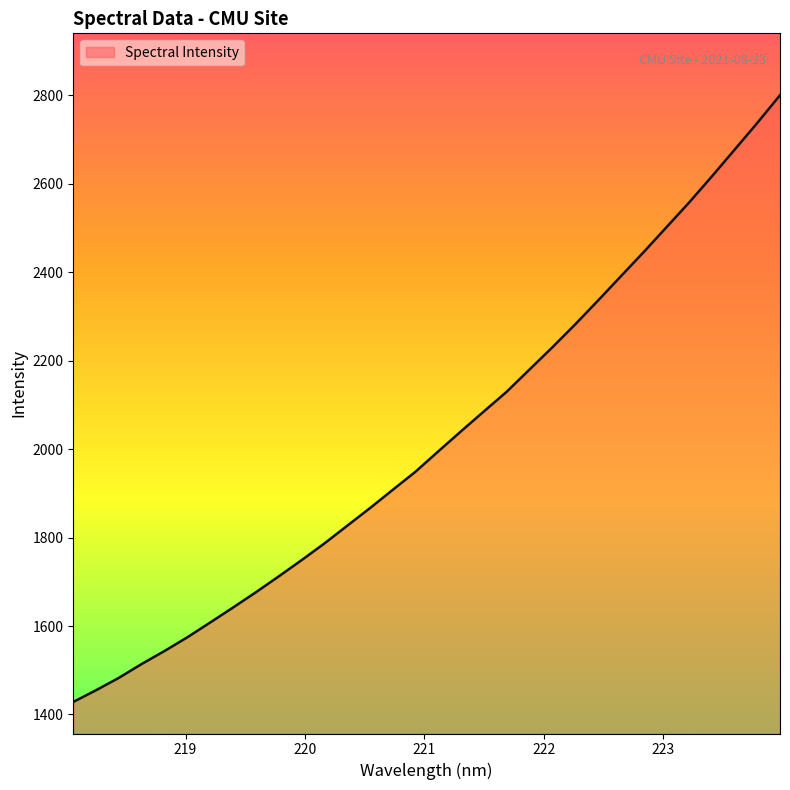

What is the difference between the maximum and minimum values?

1372.2